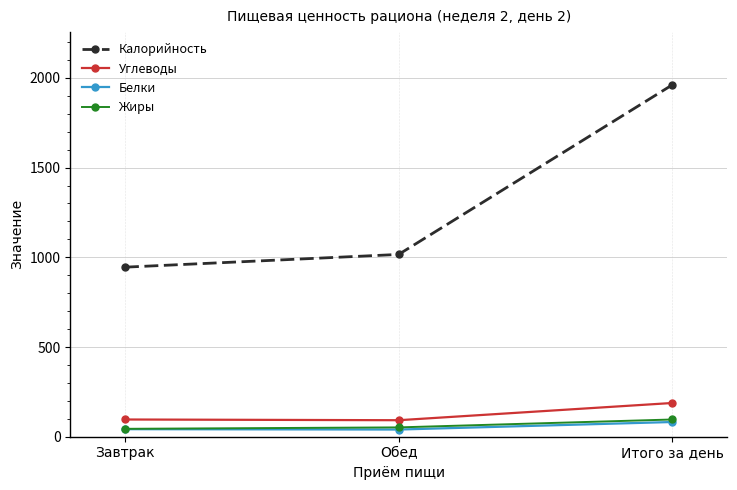

What is the average value of the Белки series?

55